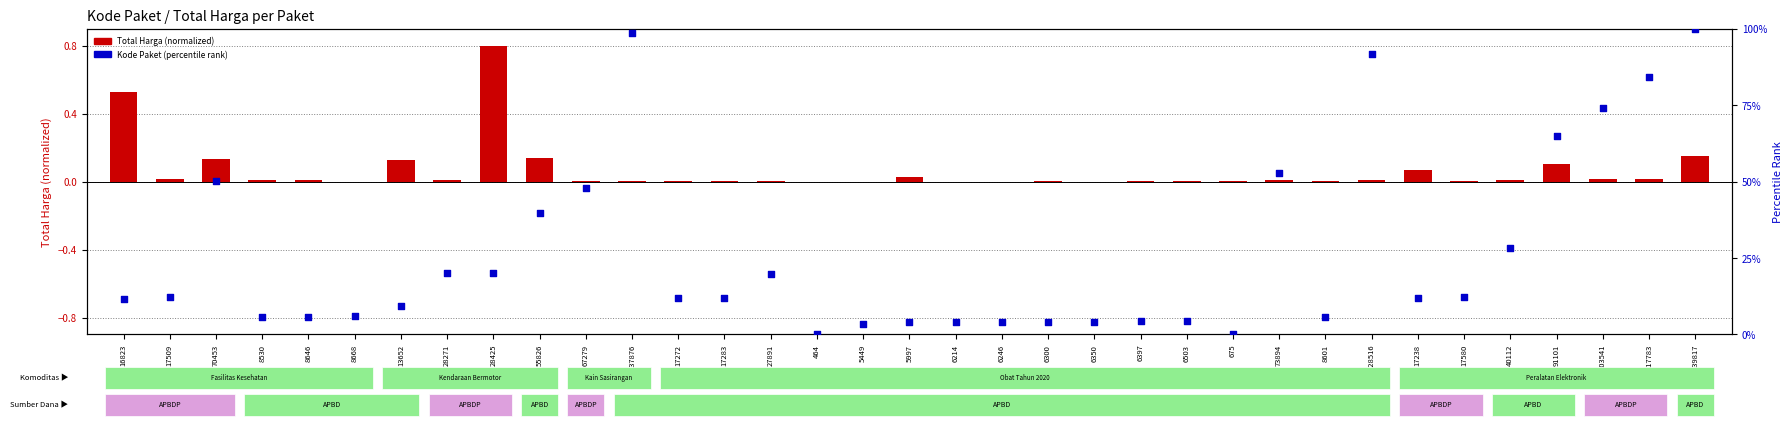

Which has a higher value, 128516 or 40112?

128516